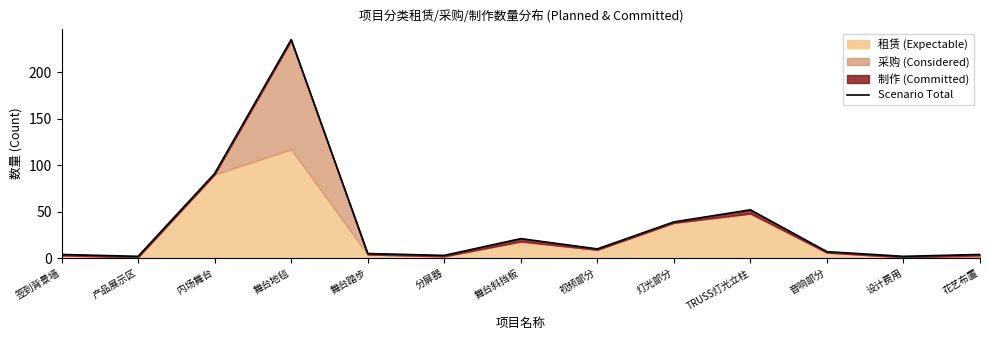

True or false: the data shows 2 at 设计费用.

True